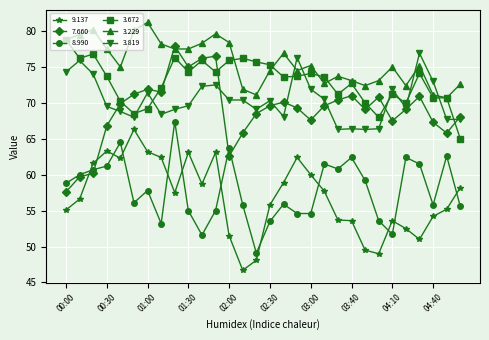

What is the maximum value for 7.660?

77.9